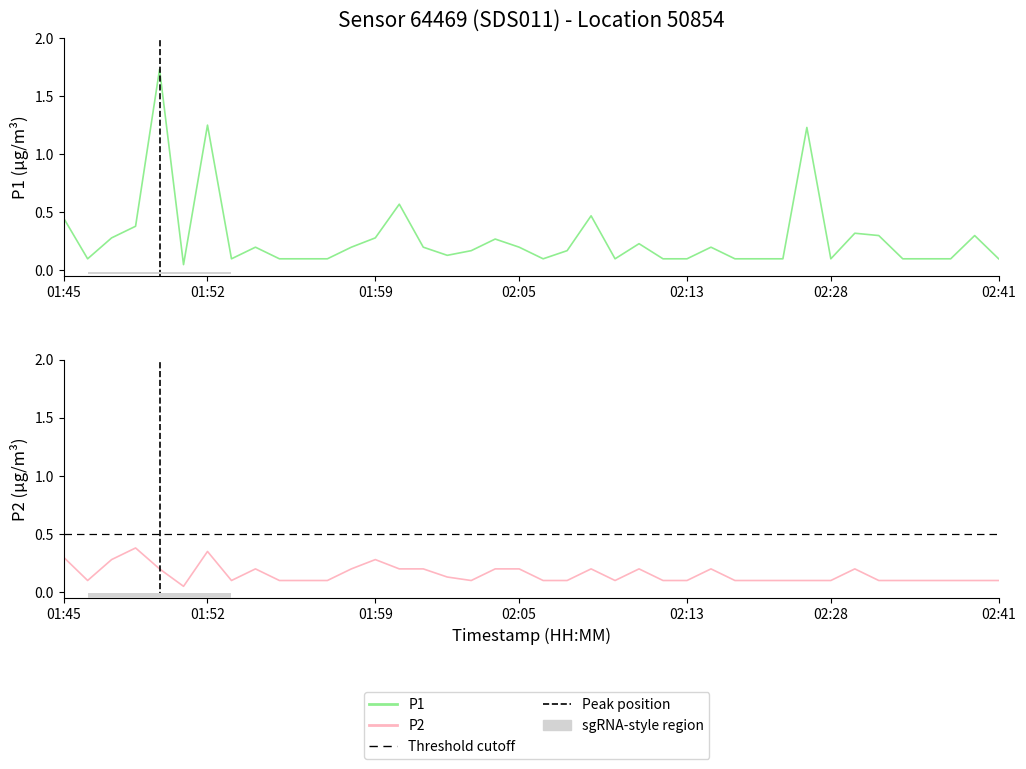

What is the minimum value shown in the chart?

0.1